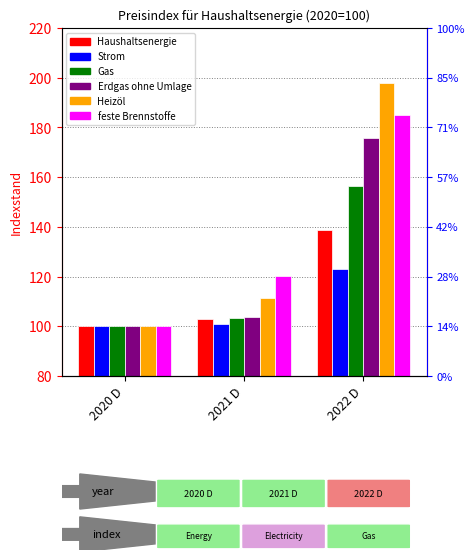

What is the label of the 2nd bar from the right?

2021 D